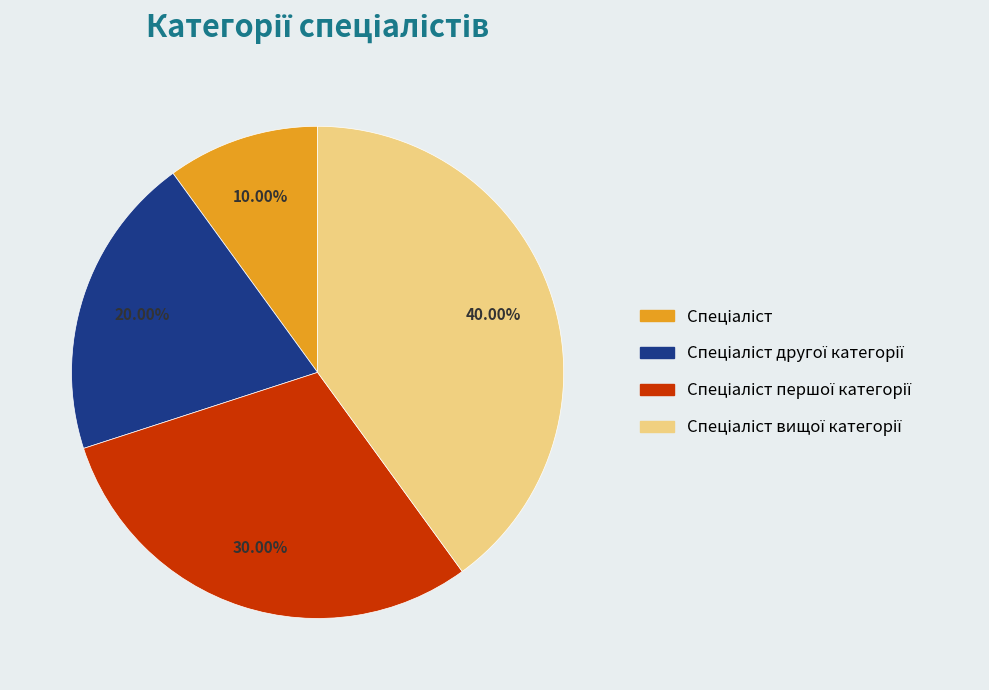

Is there any slice that represents more than half of the pie?

No